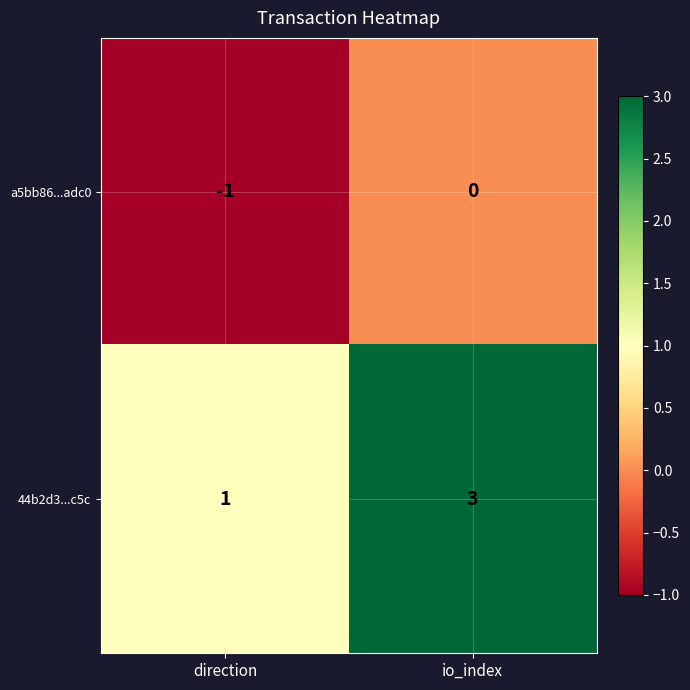

Where is 44b2d3...c5c nearest to the value 2?

direction